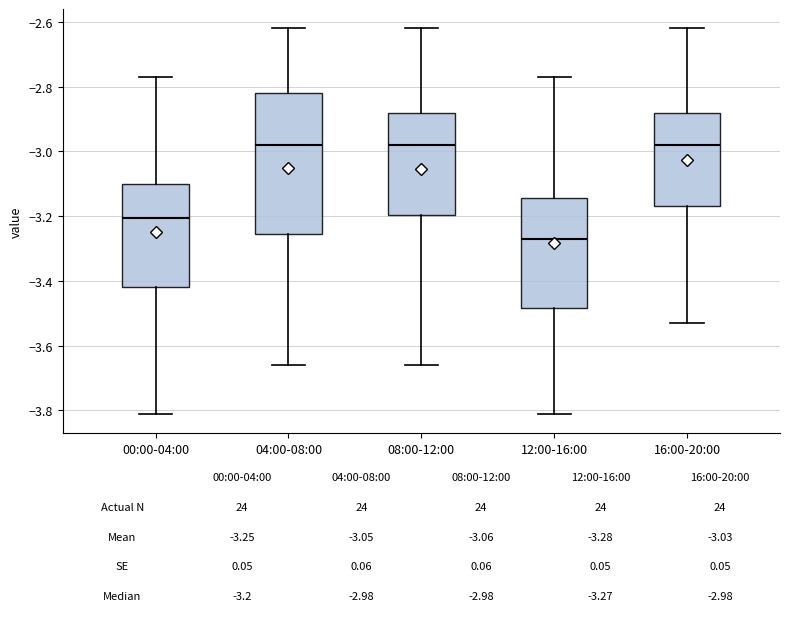

Which box is the tallest, from its lower edge to its upper edge?

04:00-08:00